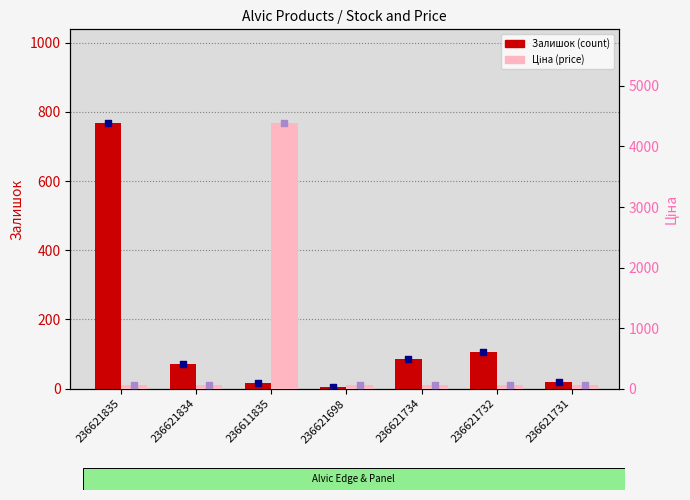

Is the value of Залишок at 236621732 greater than the value of Ціна at 236621731?

Yes